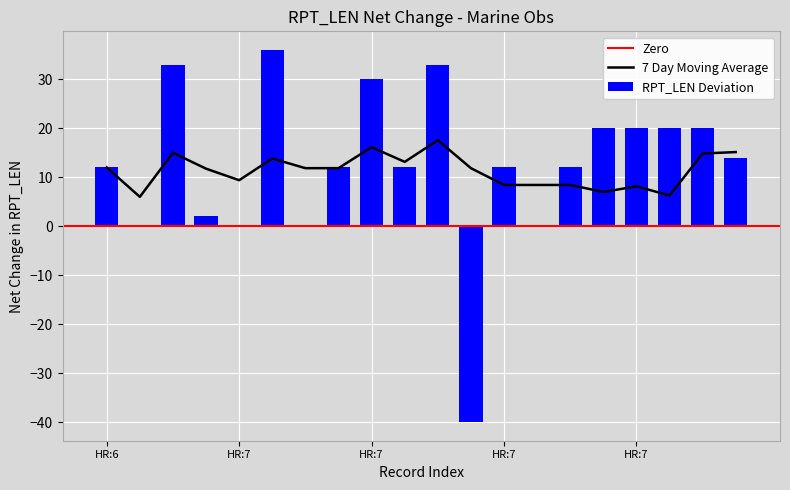

Which has a higher value, 12 or 17?

17